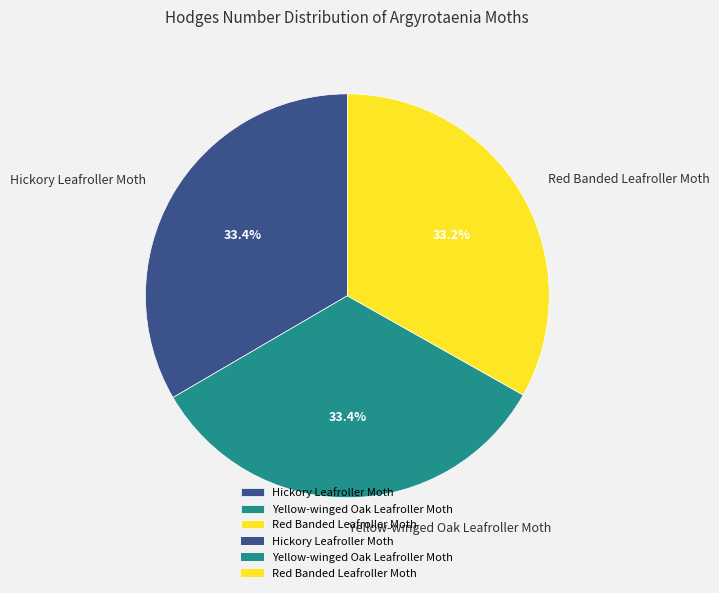

How many segments does this pie chart have?

3